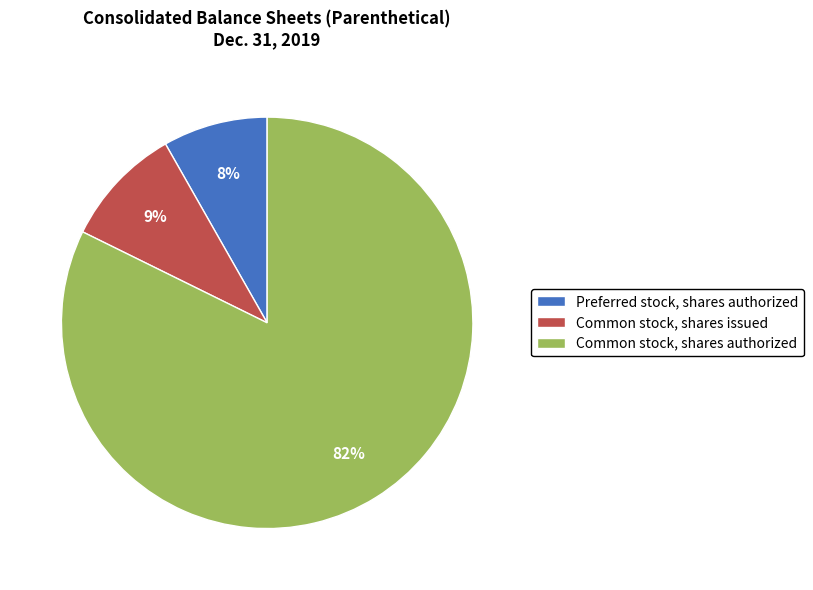

Is Preferred stock, shares authorized the majority of the pie?

No